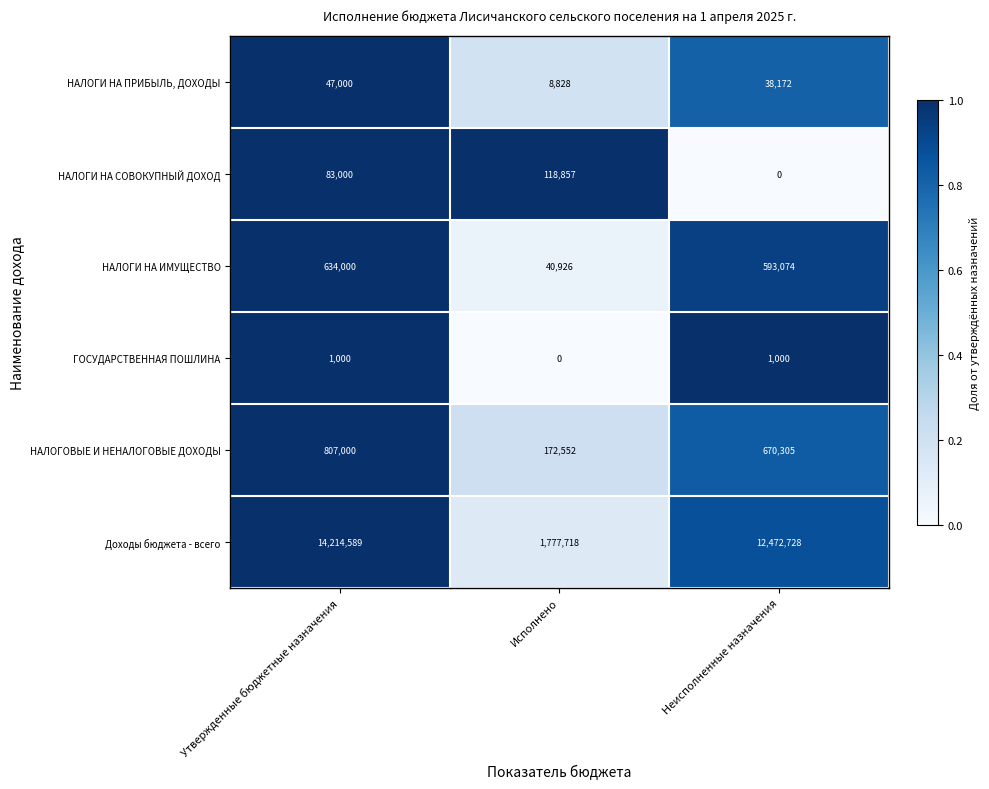

How many data points does each series have?

3